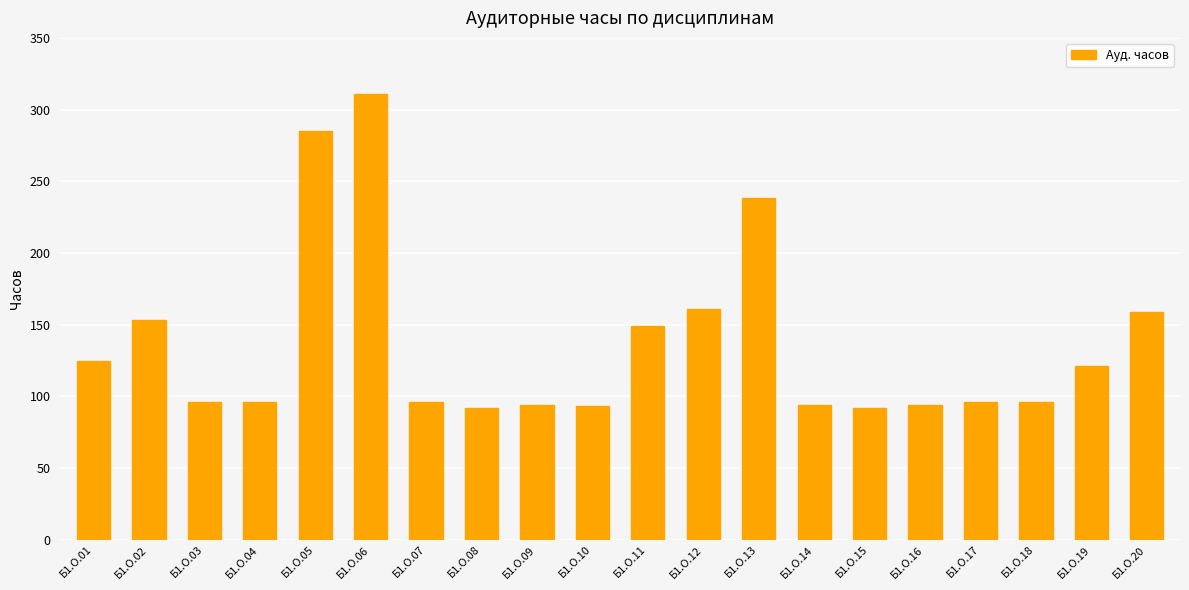

The chart shows a value of 93 at Б1.О.10. True or false?

True